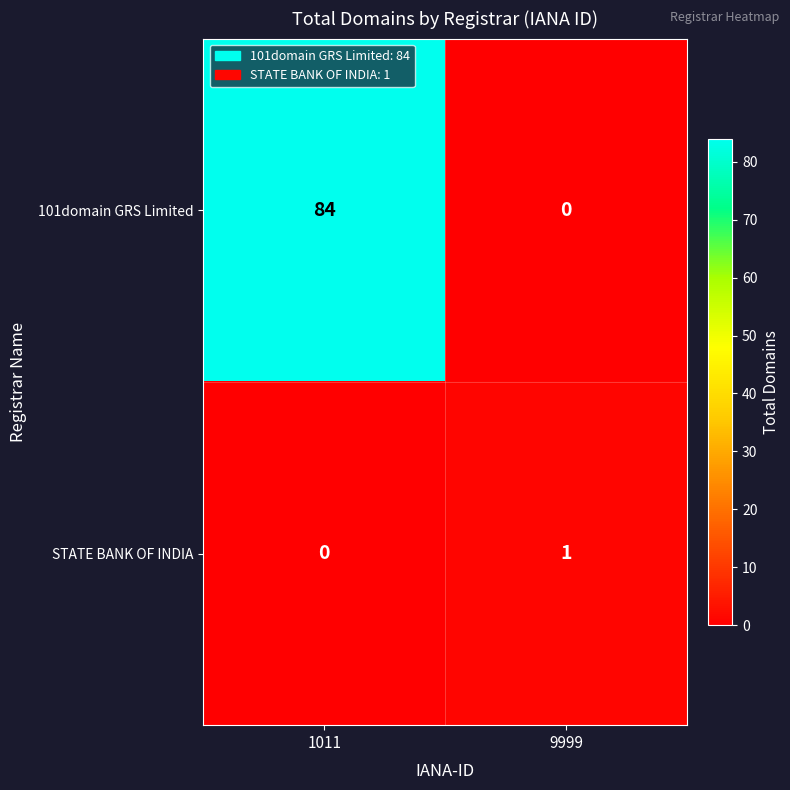

How many distinct data groups are displayed?

2